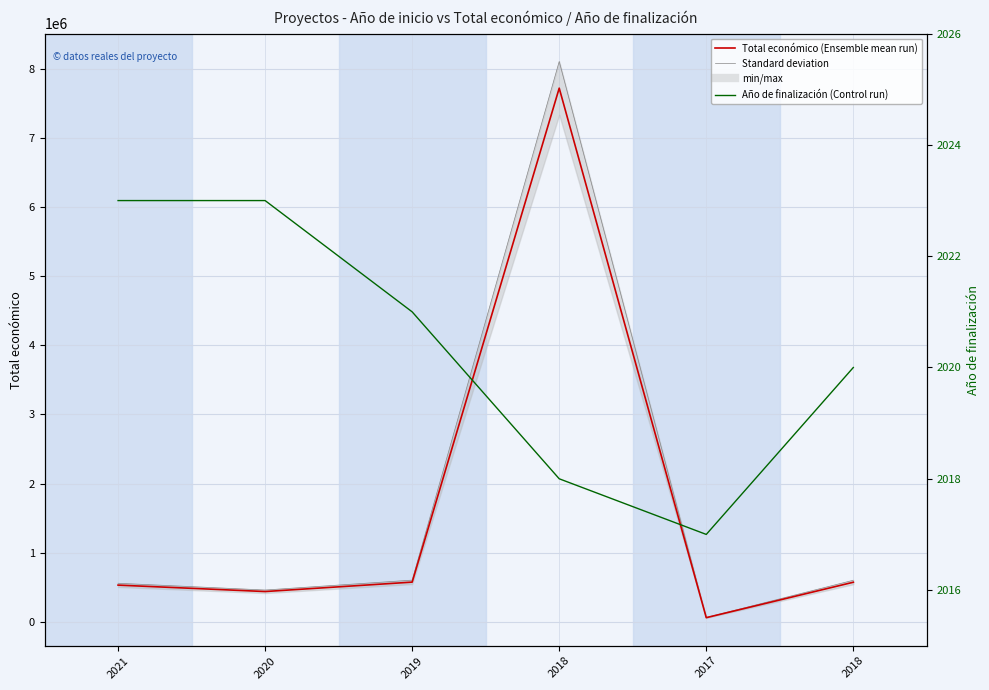

At 2021, list the series in order from smallest to largest.

Año de finalización, Total económico, Standard deviation